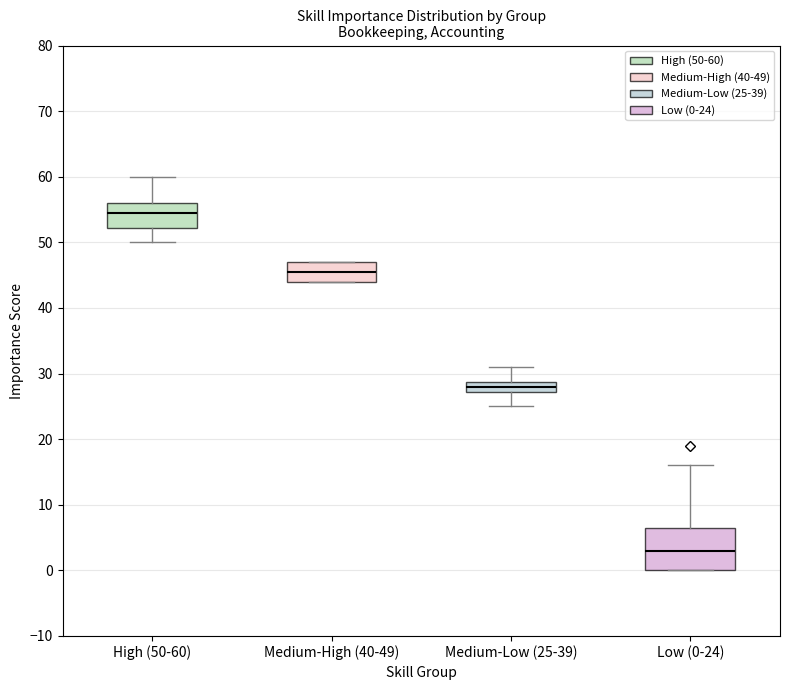

Comparing the boxes themselves (not the whiskers), which one is the tallest?

Low (0-24)